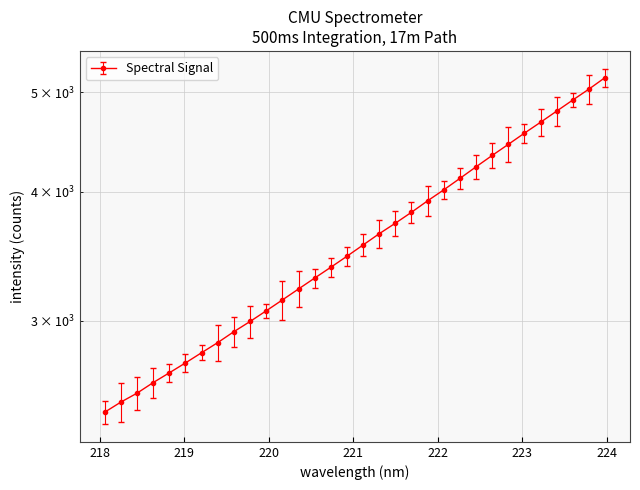

What is the change in value from 219.9712 to 220.1623?

+75.4